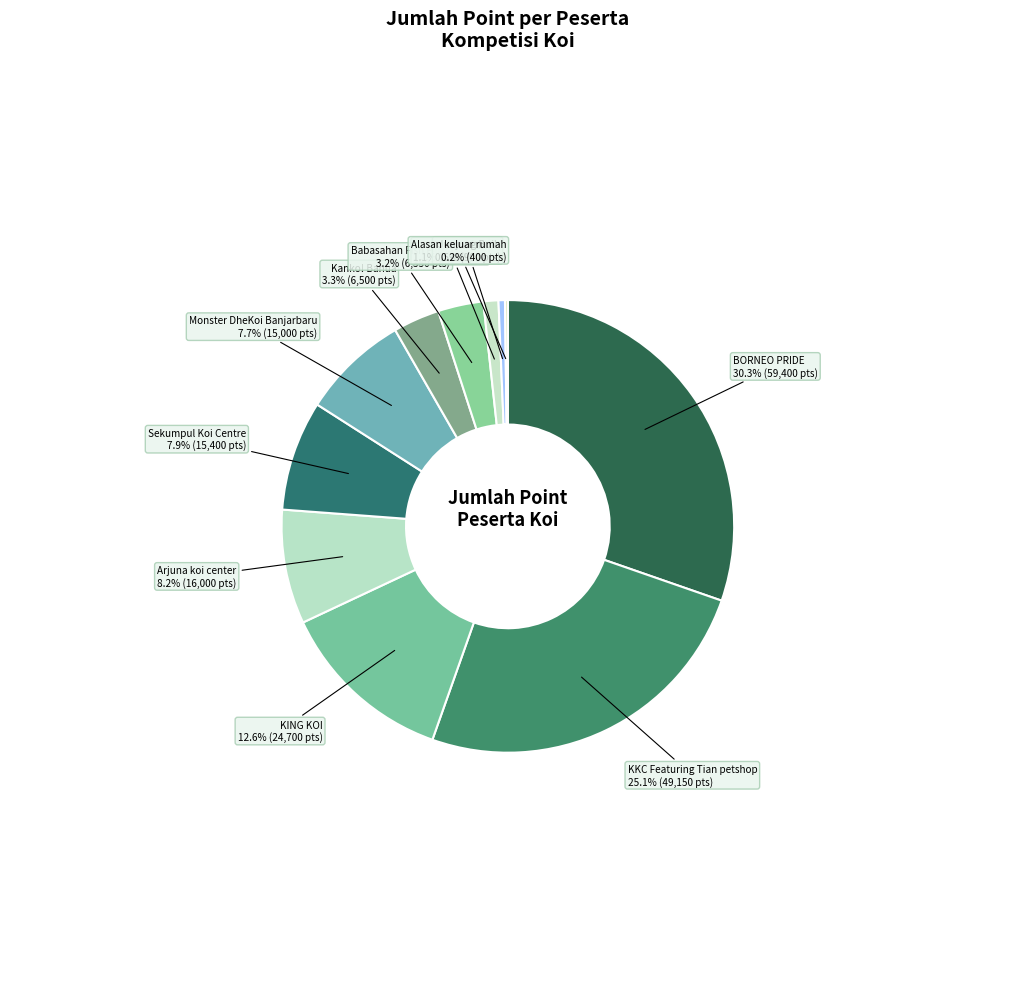

Rank the categories by value from highest to lowest.

BORNEO PRIDE, KKC Featuring Tian petshop, KING KOI, Arjuna koi center, Sekumpul Koi Centre, Monster DheKoi Banjarbaru, Kanko! Banua, Babasahan Fish Farm, wdni fish, Junjung Buih, Alasan keluar rumah